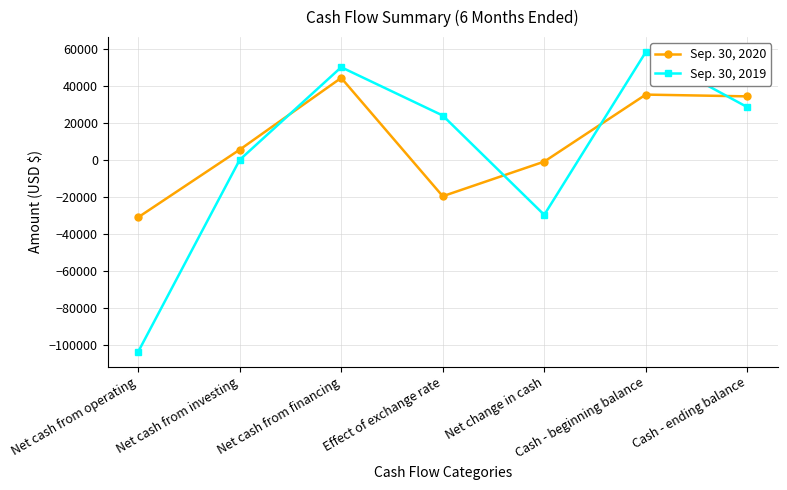

True or false: Sep. 30, 2020 and Sep. 30, 2019 intersect in this chart.

True